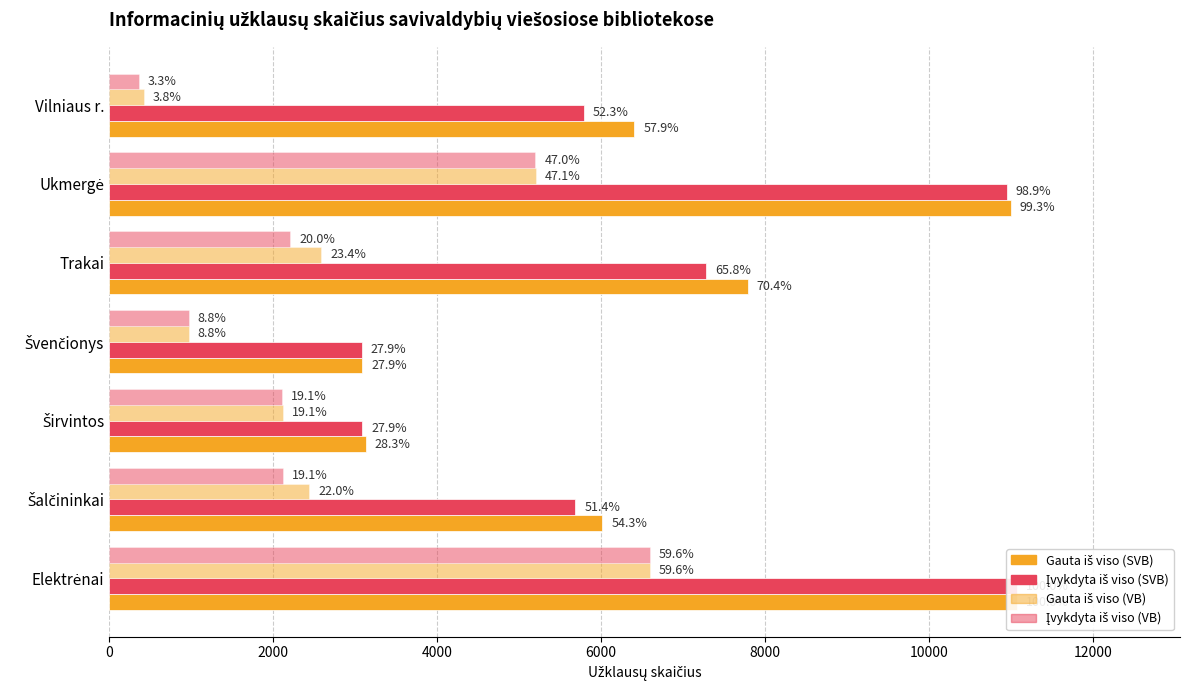

How many groups of bars are there?

7